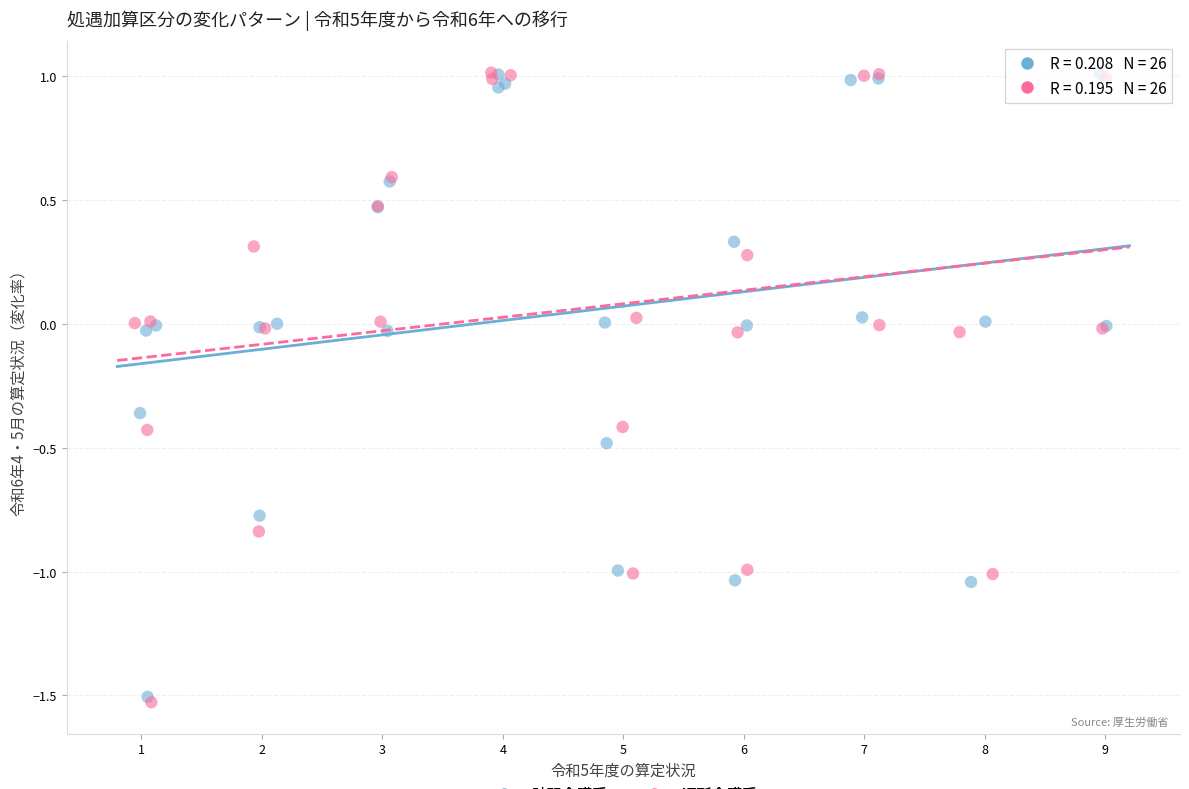

Which series has the largest Y range (max minus min)?

通所介護系